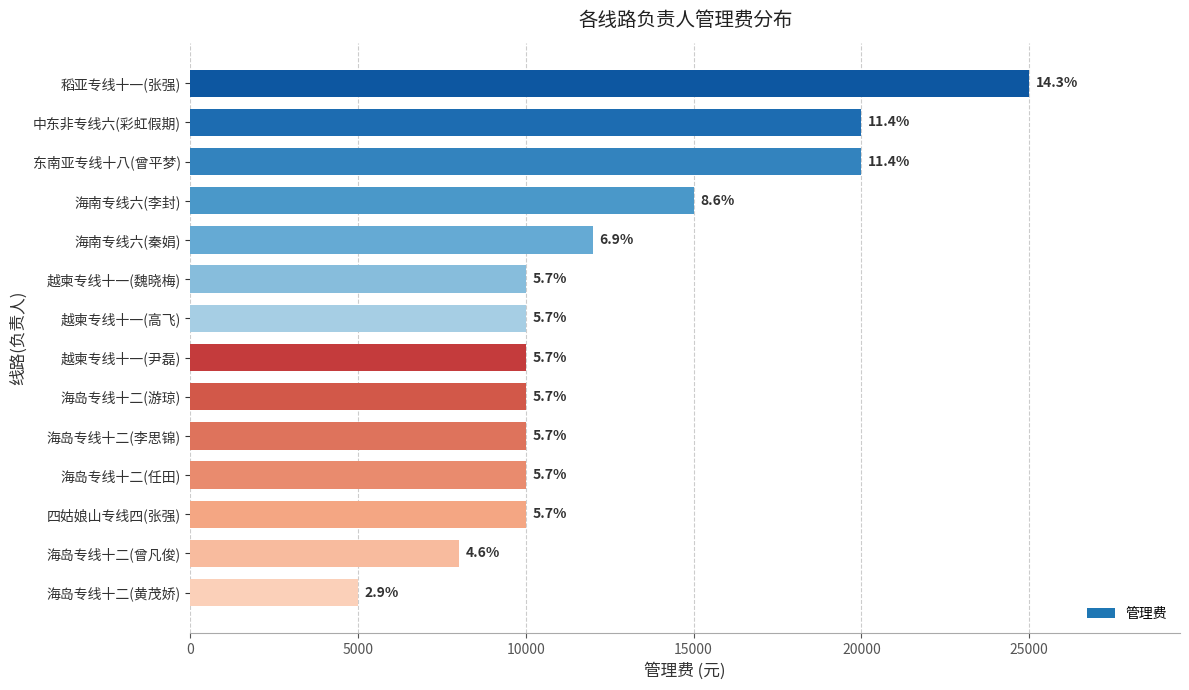

How many bars are there in total?

14